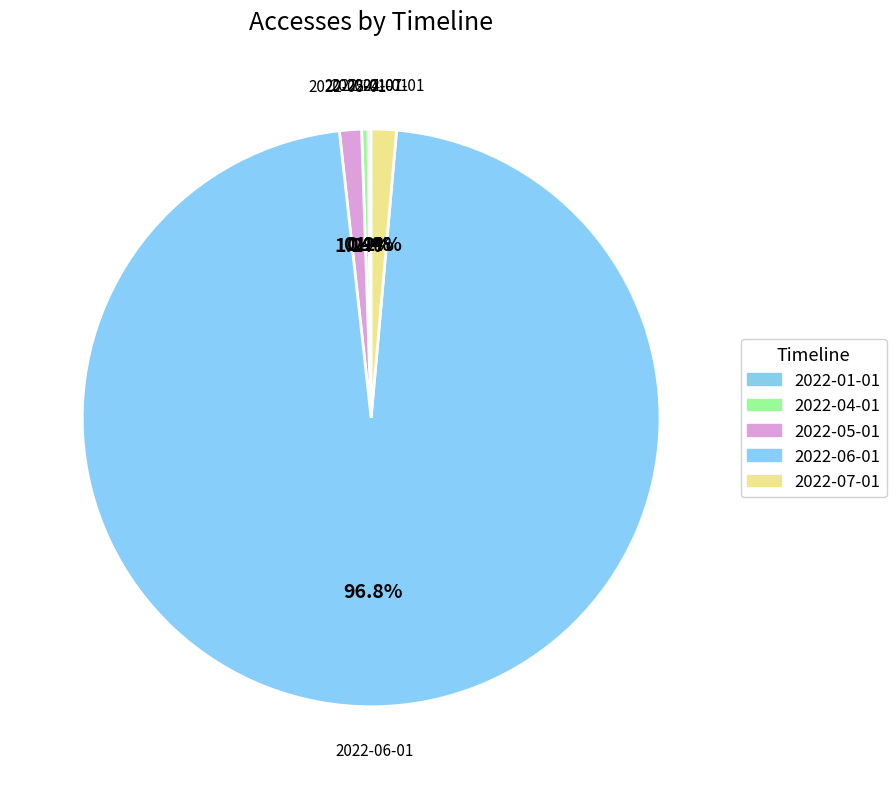

Is there any slice that represents more than half of the pie?

Yes